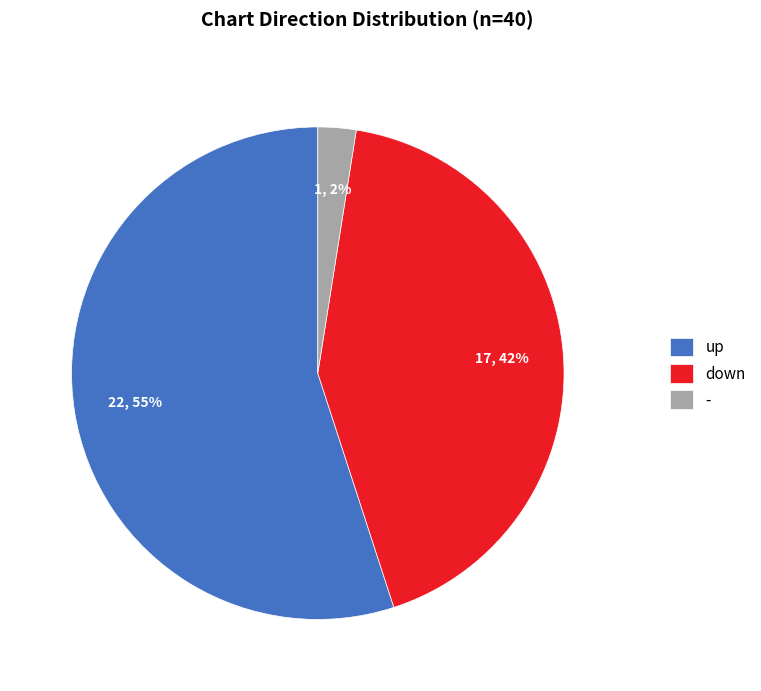

To the nearest percent, what portion does down represent?

42%